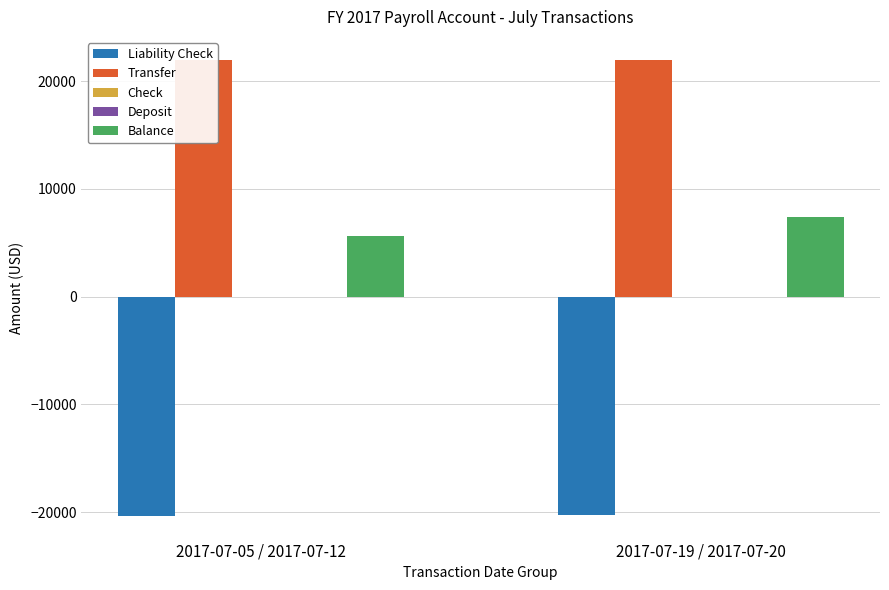

How many bars are there in each group?

5